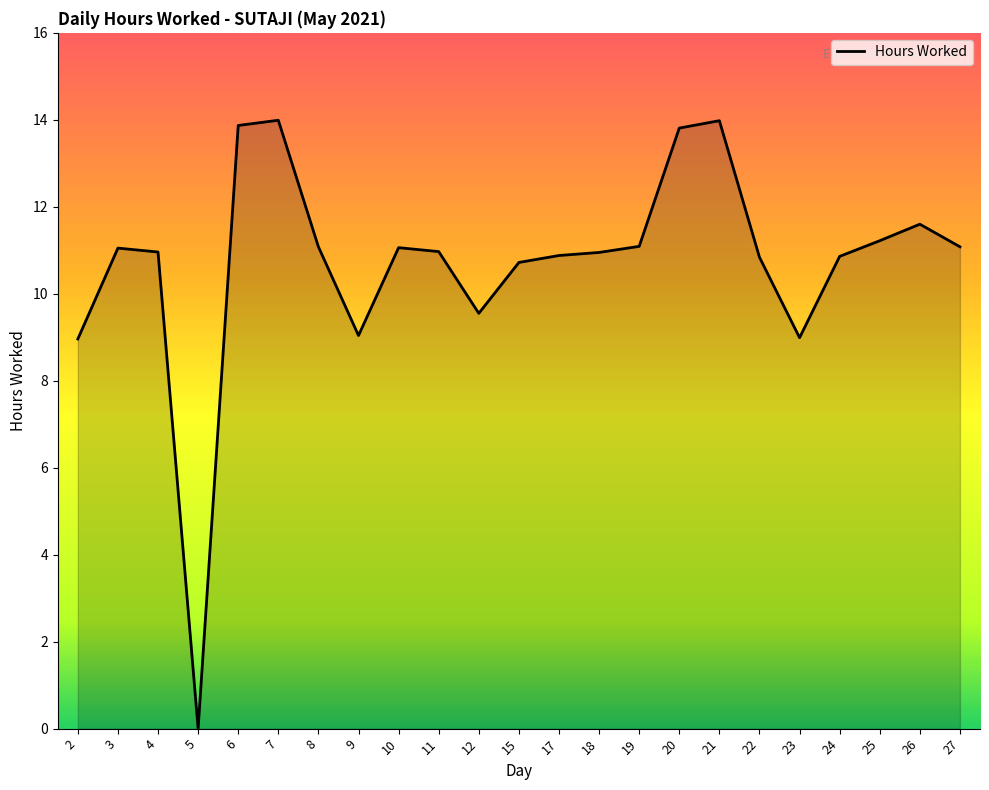

What is the difference between the values at 27 and 2?

2.1